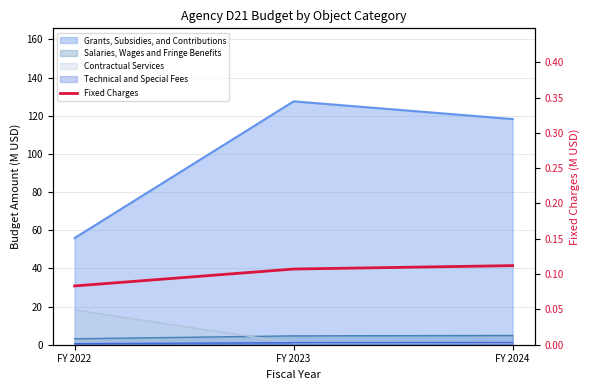

Read the value at FY 2023.

0.1